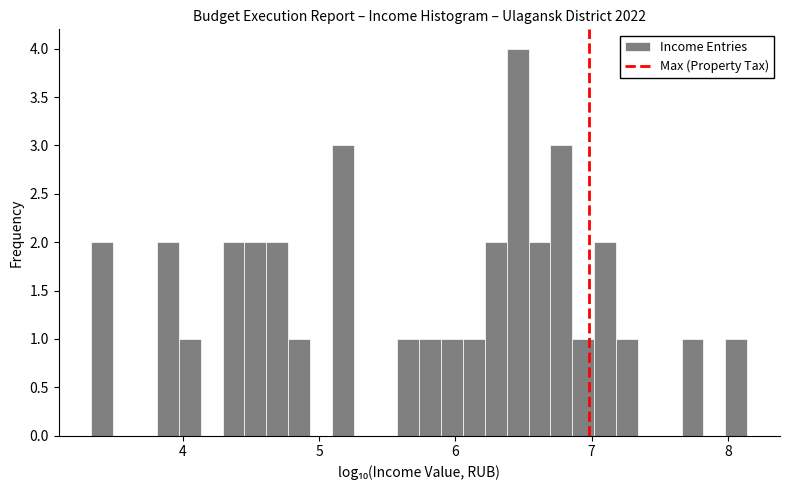

Read against the x-axis, roughly where is the centre of the tallest bar?

6.5